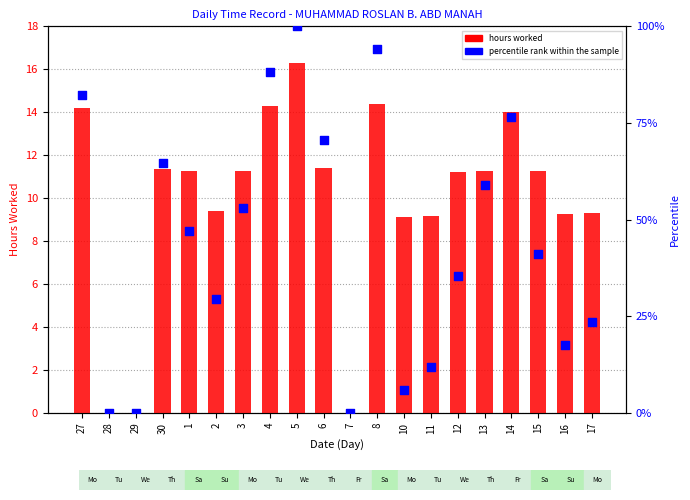

Which series contains the highest Y value?

percentile rank within the sample